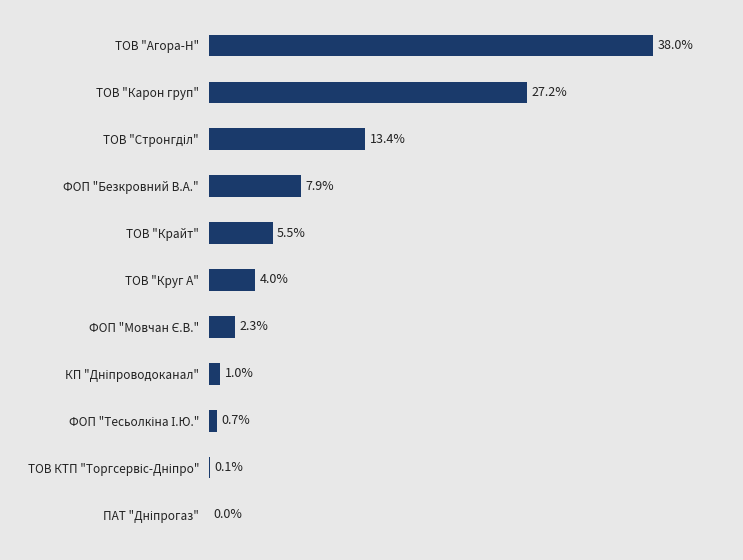

List the labels in order of value, smallest first.

ПАТ "Дніпрогаз", ТОВ КТП "Торгсервіс-Дніпро", ФОП "Тесьолкіна І.Ю.", КП "Дніпроводоканал", ФОП "Мовчан Є.В.", ТОВ "Круг А", ТОВ "Крайт", ФОП "Безкровний В.А.", ТОВ "Стронгділ", ТОВ "Карон груп", ТОВ "Агора-Н"